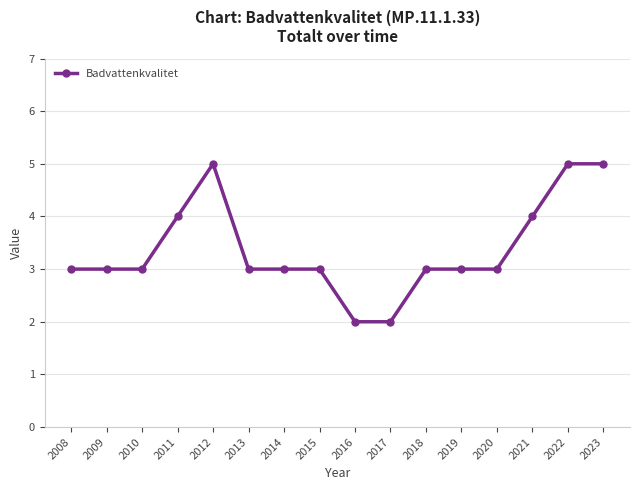

True or false: the data has more than 0 interior local peaks.

True